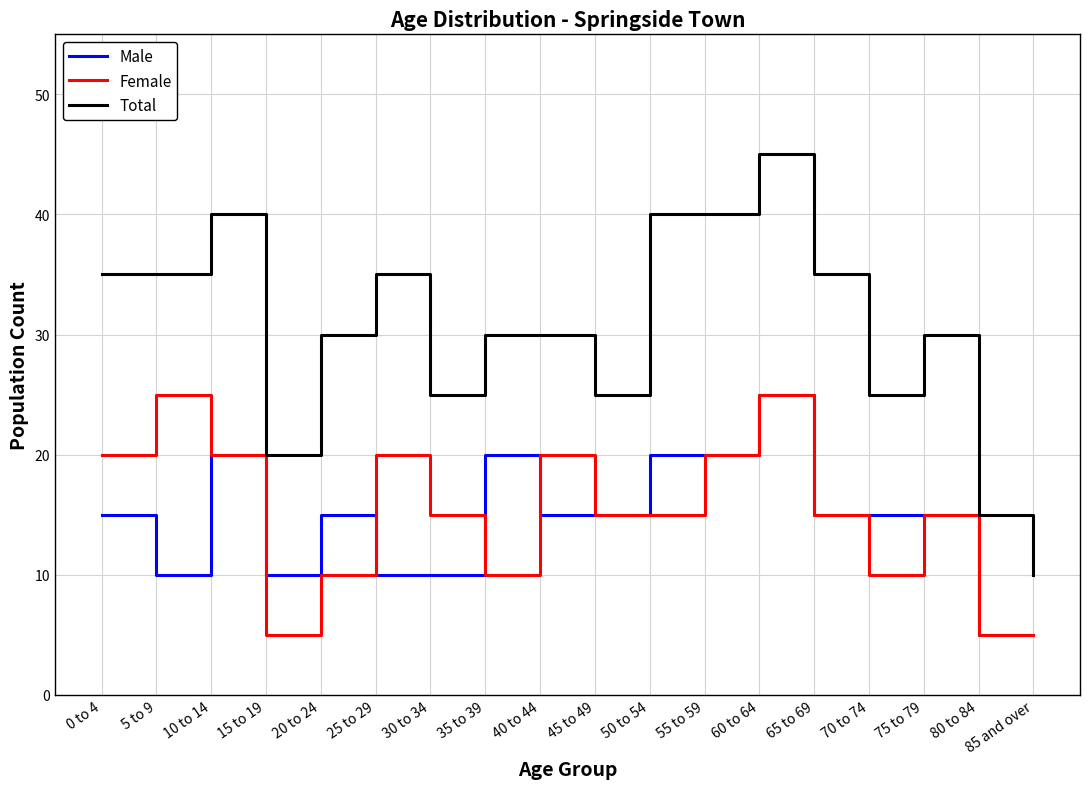

What are all the series names shown in the legend?

Male, Female, Total